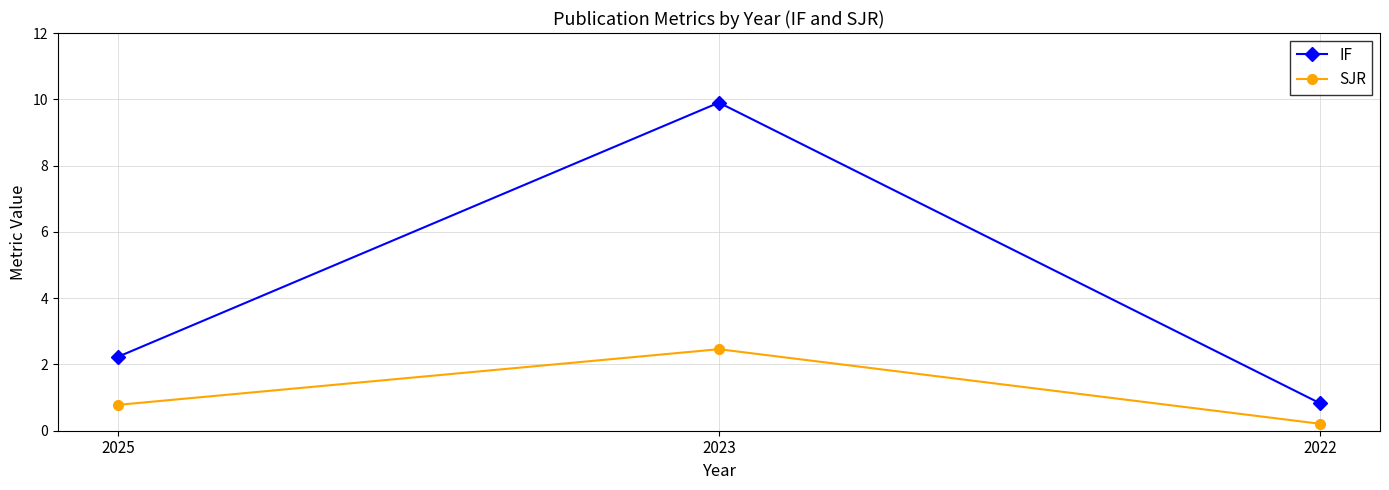

How many categories are shown in the chart?

3